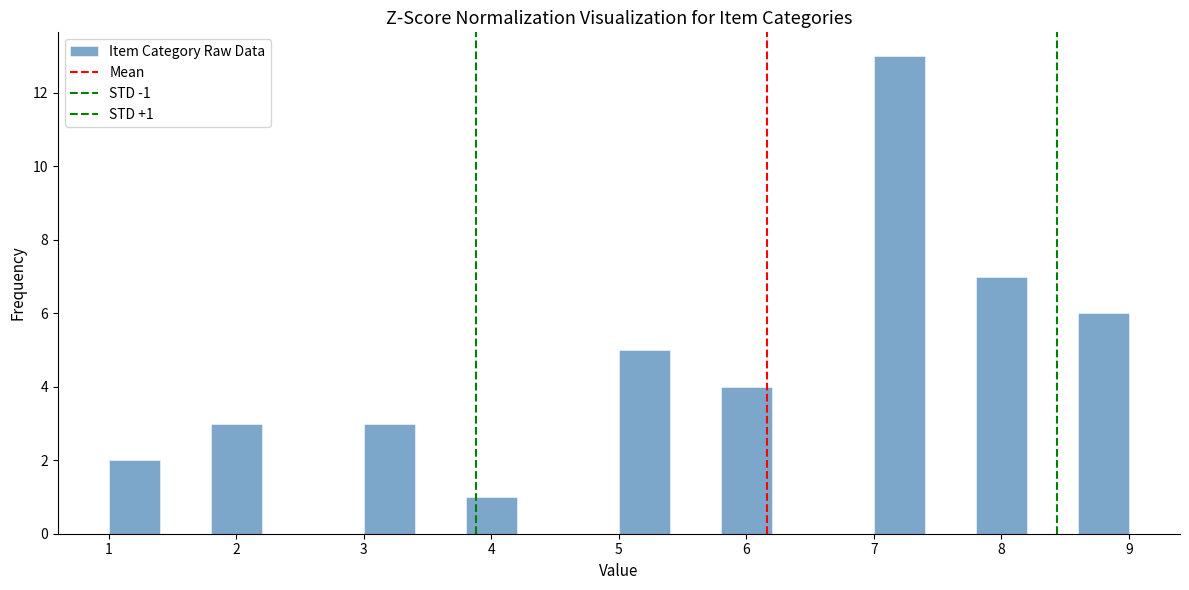

Over which range of the x-axis is the bar tallest?

7.0 to 7.4